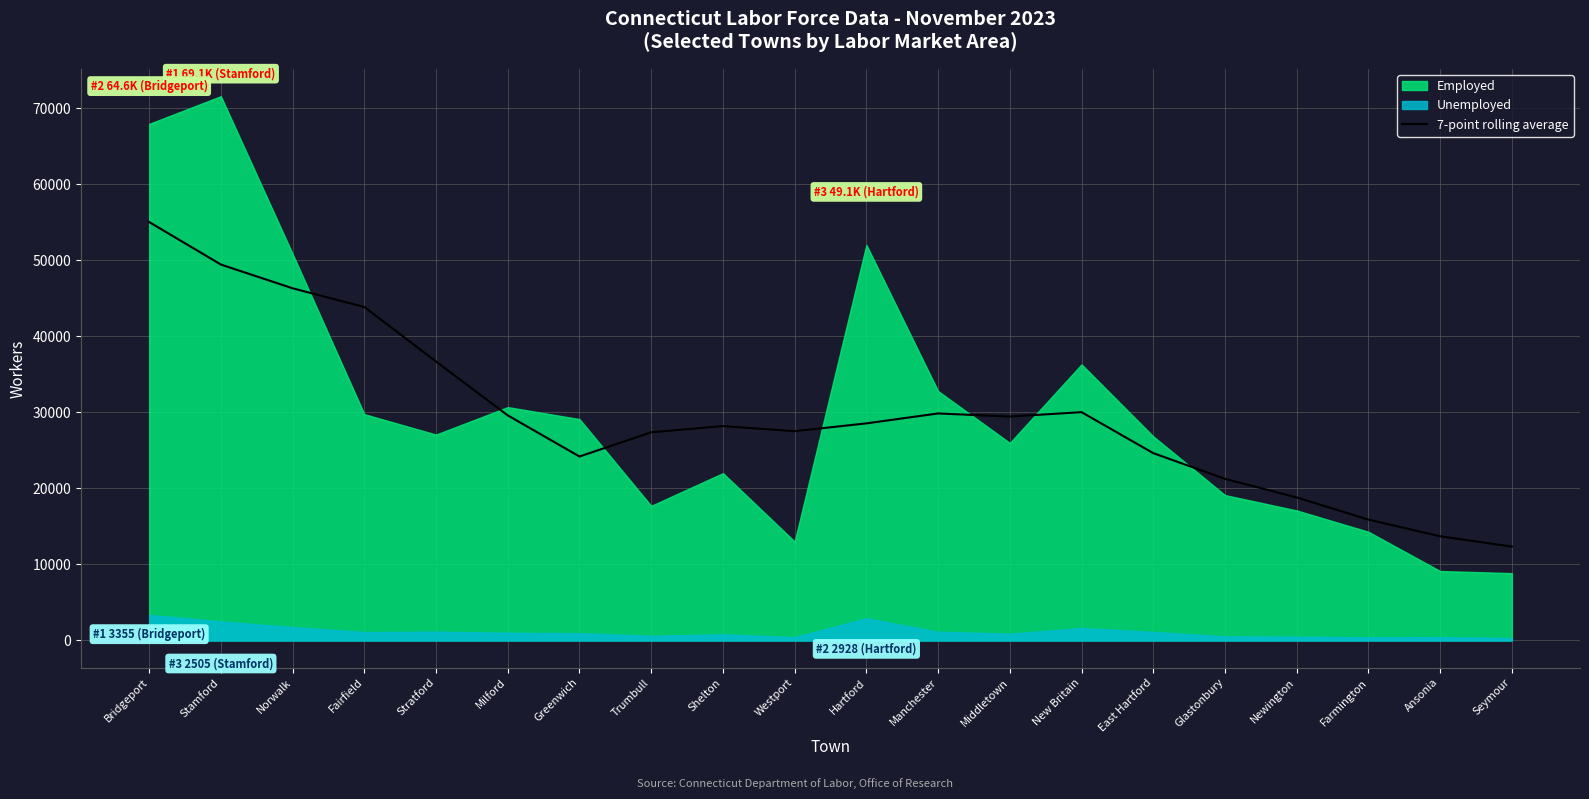

What is the average value?

29631.3